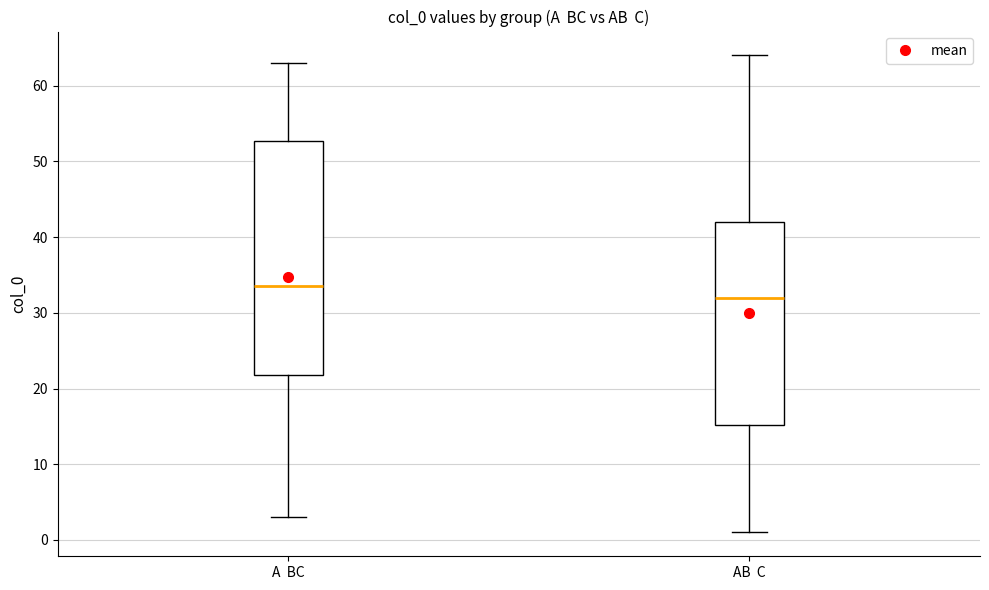

Which box's median line is the highest?

A BC